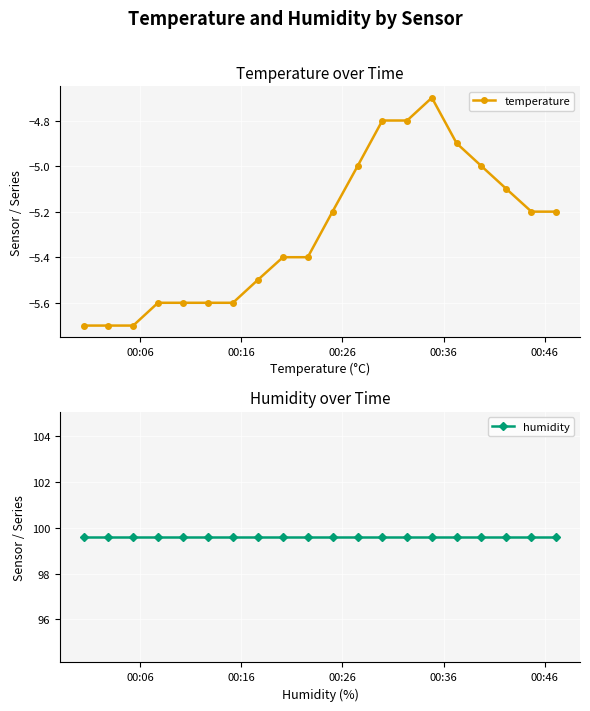

What is the lowest value of the temperature series?

-5.7